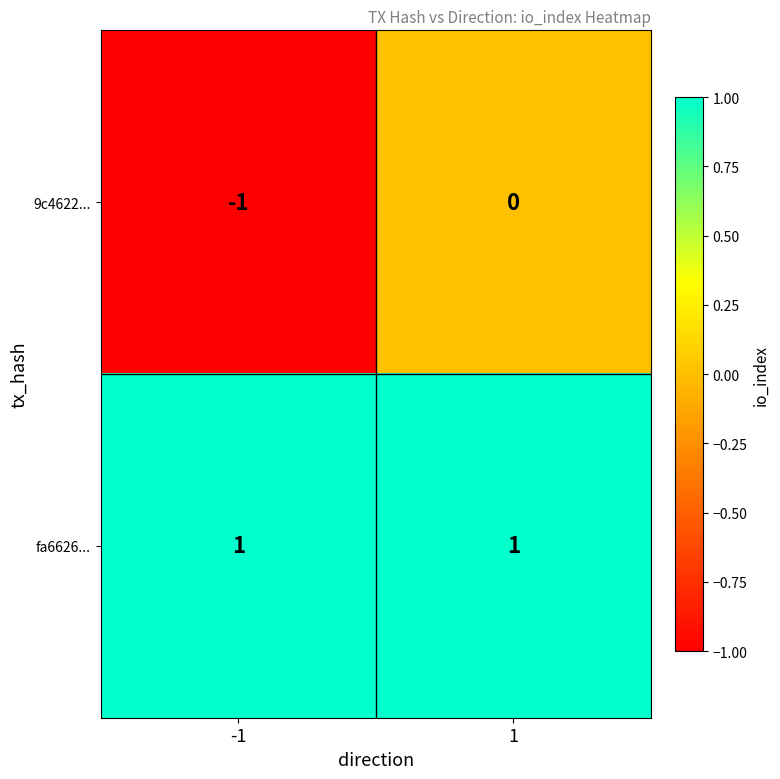

Is the value of 9c4622... at 1 greater than the value of fa6626... at -1?

No